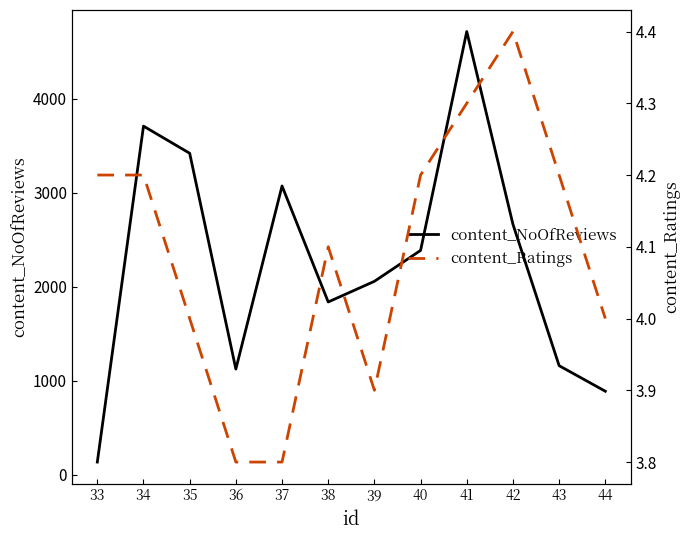

What is the difference between the second highest and second lowest values in the content_Ratings series?

0.5